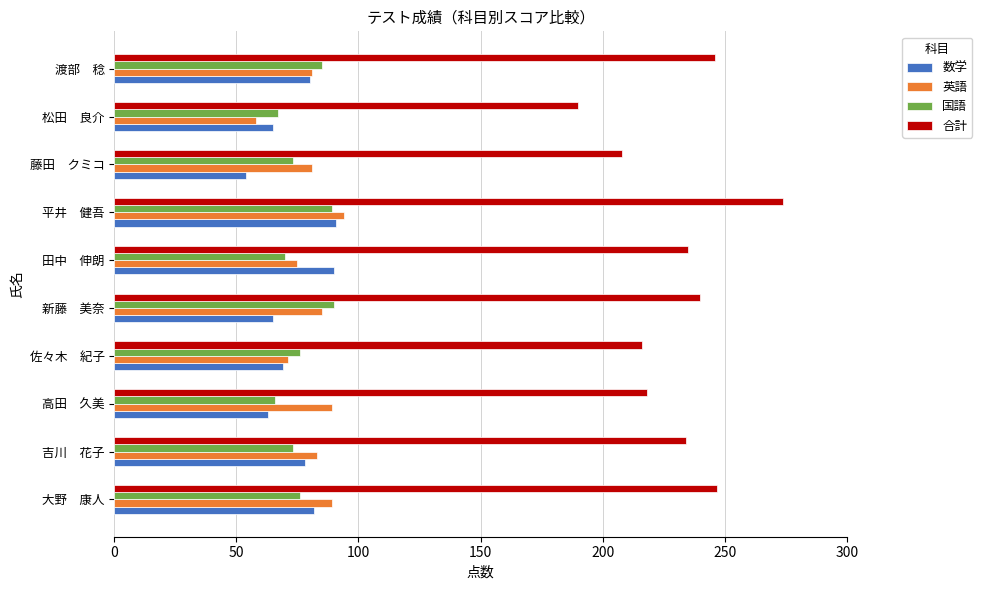

Is it true that 合計 equals 84 at 松田　良介?

False